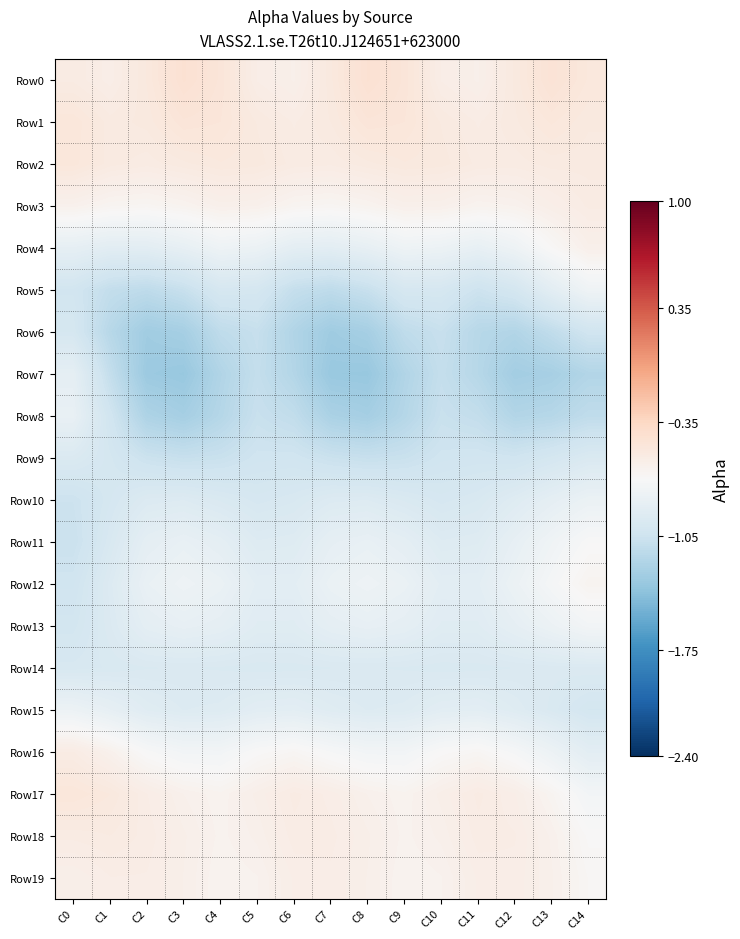

Reading left to right, what are all the values shown in this chart?

Row0: C0=-0.6	C1=-0.6	C2=-0.5	C3=-0.4	C4=-0.5	C5=-0.6	C6=-0.6	C7=-0.5	C8=-0.4	C9=-0.5	C10=-0.6	C11=-0.6	C12=-0.5	C13=-0.5	C14=-0.5
Row1: C0=-0.5	C1=-0.5	C2=-0.5	C3=-0.5	C4=-0.5	C5=-0.5	C6=-0.6	C7=-0.5	C8=-0.5	C9=-0.5	C10=-0.5	C11=-0.6	C12=-0.5	C13=-0.5	C14=-0.5
Row2: C0=-0.5	C1=-0.5	C2=-0.6	C3=-0.5	C4=-0.5	C5=-0.5	C6=-0.6	C7=-0.6	C8=-0.5	C9=-0.5	C10=-0.5	C11=-0.6	C12=-0.6	C13=-0.5	C14=-0.5
Row3: C0=-0.6	C1=-0.7	C2=-0.7	C3=-0.6	C4=-0.6	C5=-0.6	C6=-0.7	C7=-0.7	C8=-0.6	C9=-0.6	C10=-0.6	C11=-0.6	C12=-0.6	C13=-0.6	C14=-0.6
Row4: C0=-0.8	C1=-0.9	C2=-0.9	C3=-0.8	C4=-0.8	C5=-0.8	C6=-0.9	C7=-0.9	C8=-0.8	C9=-0.8	C10=-0.8	C11=-0.8	C12=-0.8	C13=-0.7	C14=-0.6
Row5: C0=-1.0	C1=-1.1	C2=-1.1	C3=-1.1	C4=-1.0	C5=-1.0	C6=-1.1	C7=-1.1	C8=-1.1	C9=-1.0	C10=-1.0	C11=-1.1	C12=-1.0	C13=-0.9	C14=-0.8
Row6: C0=-1.0	C1=-1.2	C2=-1.3	C3=-1.3	C4=-1.1	C5=-1.1	C6=-1.2	C7=-1.3	C8=-1.3	C9=-1.1	C10=-1.1	C11=-1.2	C12=-1.2	C13=-1.1	C14=-1.0
Row7: C0=-0.9	C1=-1.1	C2=-1.3	C3=-1.3	C4=-1.2	C5=-1.1	C6=-1.2	C7=-1.3	C8=-1.3	C9=-1.2	C10=-1.1	C11=-1.2	C12=-1.3	C13=-1.3	C14=-1.2
Row8: C0=-0.8	C1=-1.0	C2=-1.2	C3=-1.3	C4=-1.2	C5=-1.1	C6=-1.1	C7=-1.2	C8=-1.3	C9=-1.2	C10=-1.1	C11=-1.1	C12=-1.2	C13=-1.2	C14=-1.1
Row9: C0=-0.9	C1=-1.0	C2=-1.1	C3=-1.1	C4=-1.1	C5=-1.0	C6=-1.0	C7=-1.1	C8=-1.1	C9=-1.1	C10=-1.0	C11=-1.0	C12=-1.0	C13=-1.0	C14=-1.0
Row10: C0=-1.1	C1=-1.0	C2=-0.9	C3=-0.9	C4=-1.0	C5=-1.0	C6=-1.0	C7=-0.9	C8=-0.9	C9=-1.0	C10=-1.0	C11=-1.0	C12=-0.9	C13=-0.9	C14=-0.8
Row11: C0=-1.1	C1=-1.0	C2=-0.9	C3=-0.8	C4=-0.9	C5=-0.9	C6=-0.9	C7=-0.9	C8=-0.8	C9=-0.9	C10=-0.9	C11=-0.9	C12=-0.8	C13=-0.8	C14=-0.7
Row12: C0=-1.0	C1=-0.9	C2=-0.8	C3=-0.8	C4=-0.8	C5=-0.9	C6=-0.9	C7=-0.8	C8=-0.8	C9=-0.8	C10=-0.9	C11=-0.9	C12=-0.8	C13=-0.7	C14=-0.7
Row13: C0=-1.0	C1=-0.9	C2=-0.9	C3=-0.8	C4=-0.9	C5=-0.9	C6=-0.9	C7=-0.9	C8=-0.8	C9=-0.9	C10=-0.9	C11=-0.9	C12=-0.9	C13=-0.8	C14=-0.7
Row14: C0=-1.0	C1=-1.0	C2=-1.0	C3=-1.0	C4=-1.0	C5=-1.0	C6=-1.0	C7=-1.0	C8=-1.0	C9=-1.0	C10=-1.0	C11=-1.0	C12=-1.0	C13=-0.9	C14=-0.9
Row15: C0=-0.8	C1=-0.8	C2=-0.9	C3=-0.9	C4=-0.9	C5=-0.9	C6=-0.9	C7=-0.9	C8=-0.9	C9=-0.9	C10=-0.9	C11=-0.9	C12=-0.9	C13=-1.0	C14=-1.0
Row16: C0=-0.6	C1=-0.6	C2=-0.7	C3=-0.7	C4=-0.7	C5=-0.7	C6=-0.7	C7=-0.7	C8=-0.7	C9=-0.7	C10=-0.7	C11=-0.7	C12=-0.7	C13=-0.8	C14=-0.9
Row17: C0=-0.5	C1=-0.5	C2=-0.6	C3=-0.6	C4=-0.6	C5=-0.6	C6=-0.6	C7=-0.6	C8=-0.6	C9=-0.6	C10=-0.6	C11=-0.6	C12=-0.6	C13=-0.7	C14=-0.7
Row18: C0=-0.6	C1=-0.6	C2=-0.6	C3=-0.6	C4=-0.6	C5=-0.6	C6=-0.6	C7=-0.6	C8=-0.6	C9=-0.6	C10=-0.6	C11=-0.6	C12=-0.6	C13=-0.6	C14=-0.7
Row19: C0=-0.6	C1=-0.6	C2=-0.6	C3=-0.6	C4=-0.6	C5=-0.6	C6=-0.6	C7=-0.6	C8=-0.6	C9=-0.6	C10=-0.6	C11=-0.6	C12=-0.6	C13=-0.6	C14=-0.7